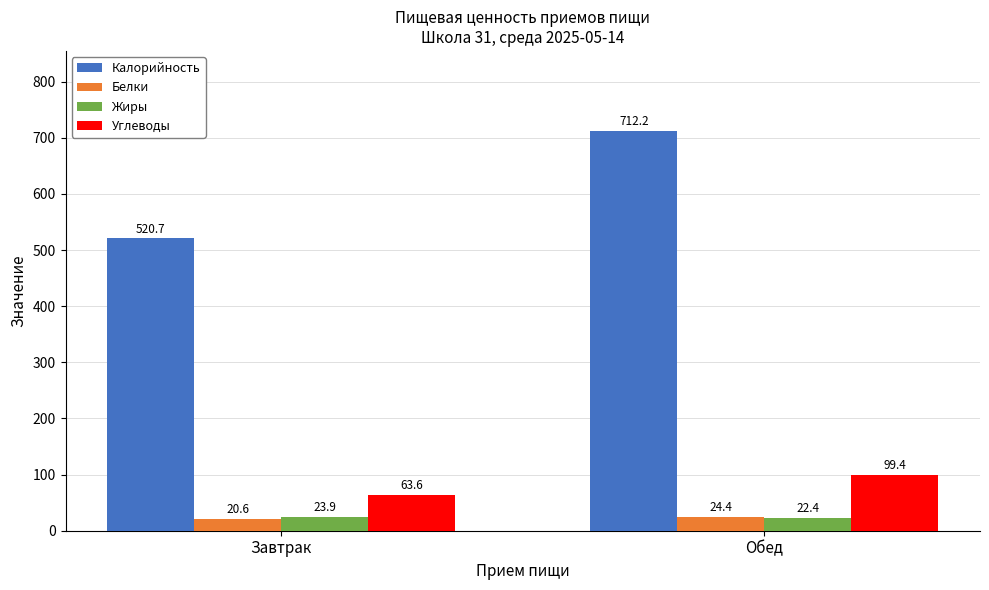

What are all the series names shown in the legend?

Калорийность, Белки, Жиры, Углеводы